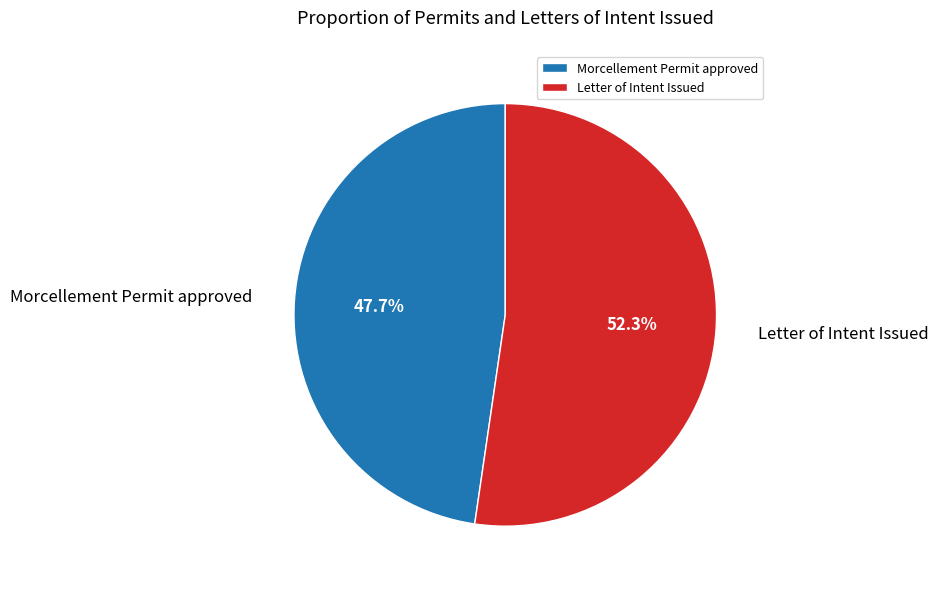

What is the ratio of the value at Letter of Intent Issued to the value at Morcellement Permit approved?

1.1